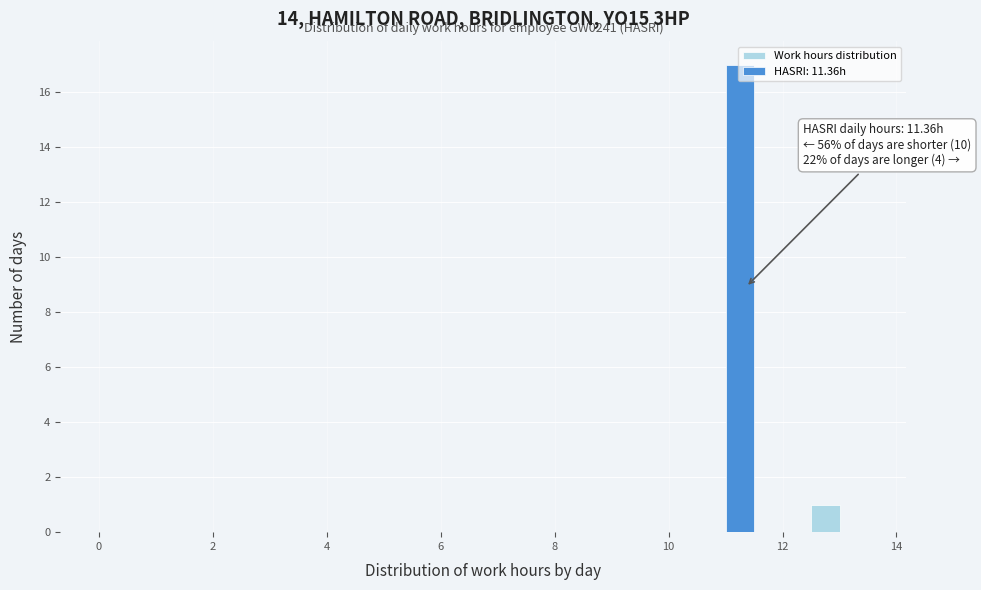

Around what value on the x-axis is the tallest bar? Give the approximate position of its centre, as read against the axis.

11.2